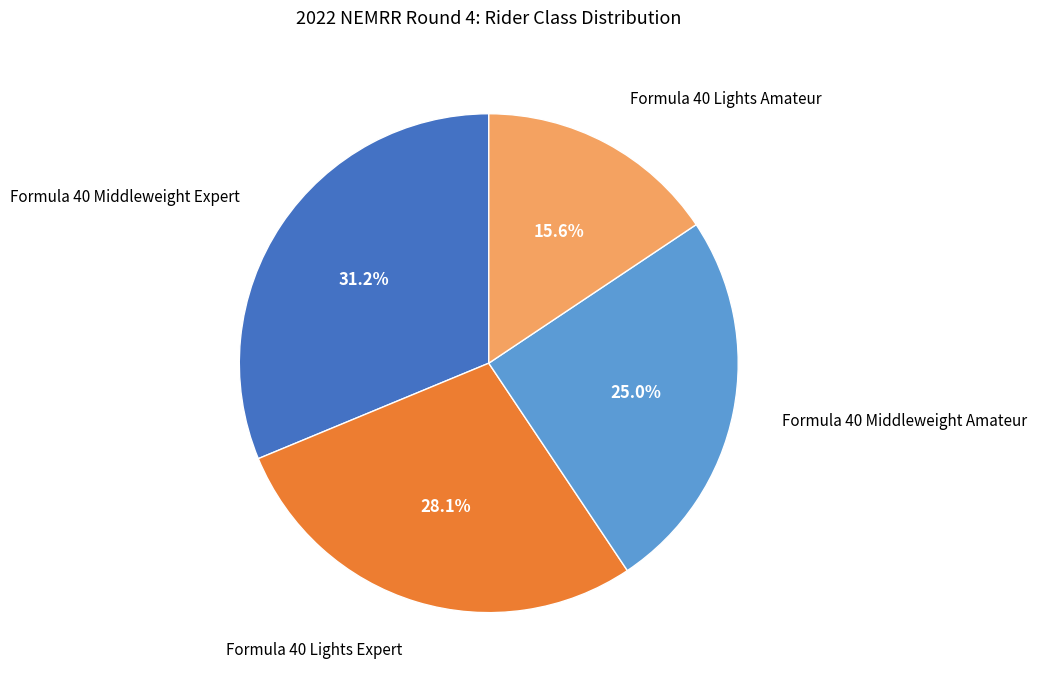

Is there any slice that represents more than half of the pie?

No